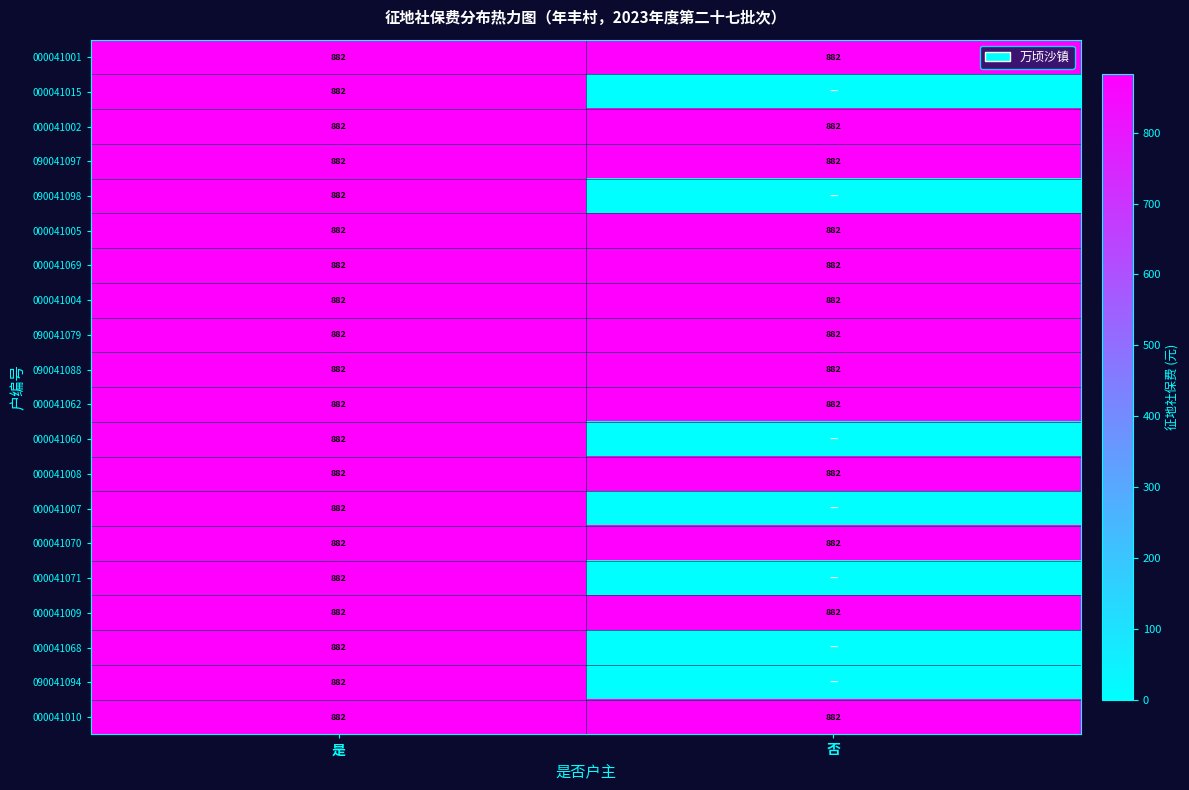

What is the average value of the 000041009 series?

882